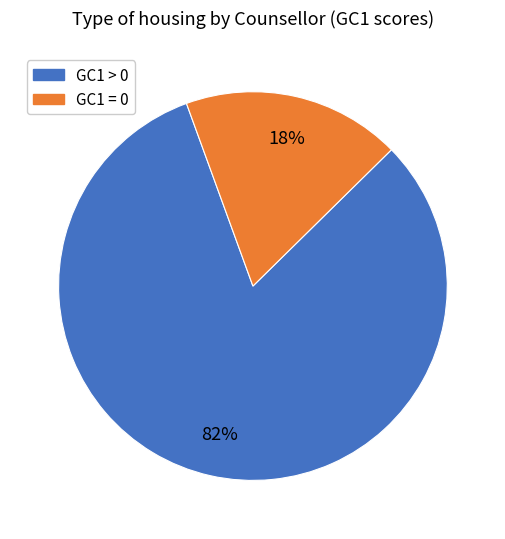

To the nearest percent, what is the difference between the largest and smallest slice percentages?

64%